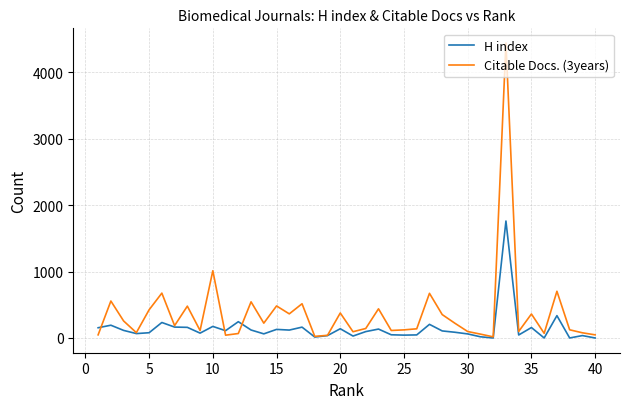

What is the greatest value displayed?

4438